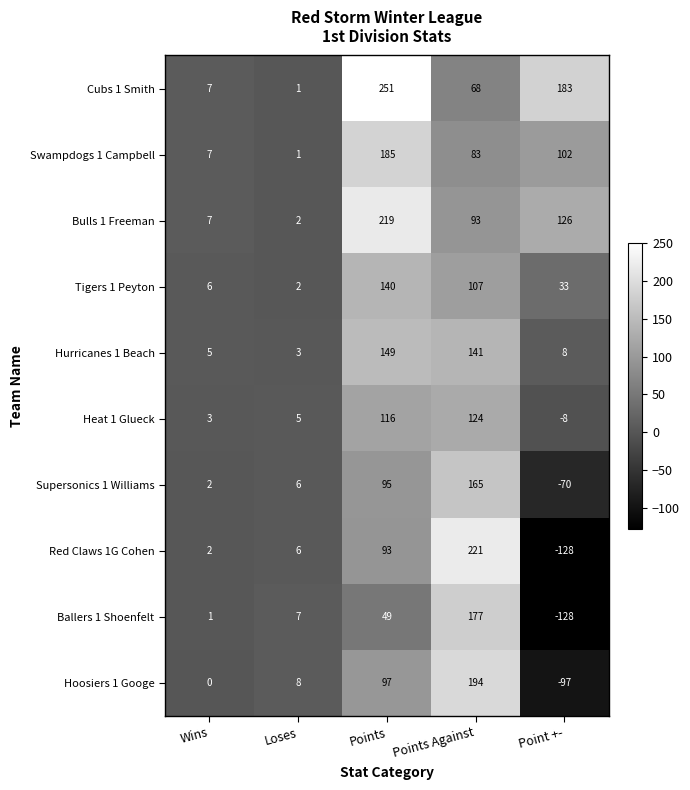

Between Loses and Point +-, which series saw the biggest shift?

Cubs 1 Smith